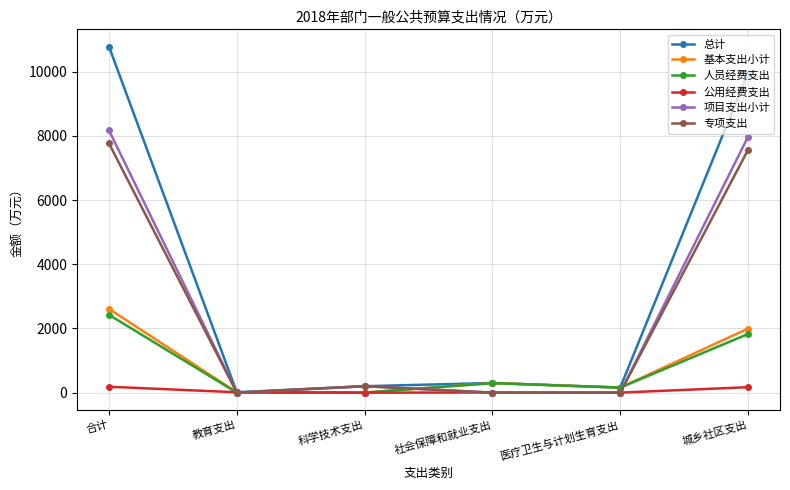

What is the label of the 4th point from the left?

社会保障和就业支出